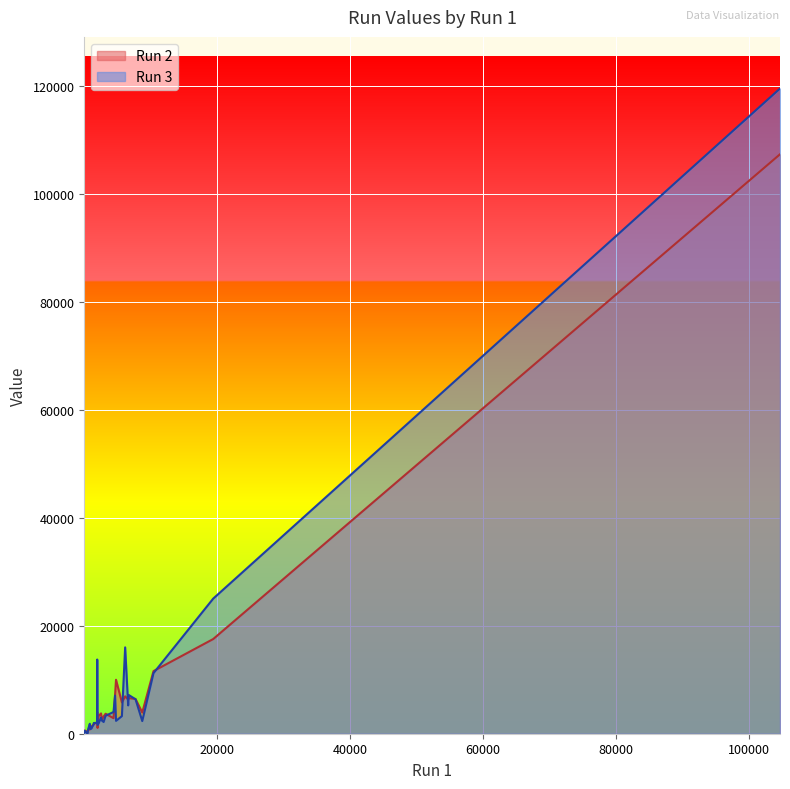

Which series has the widest spread of values?

Run 3